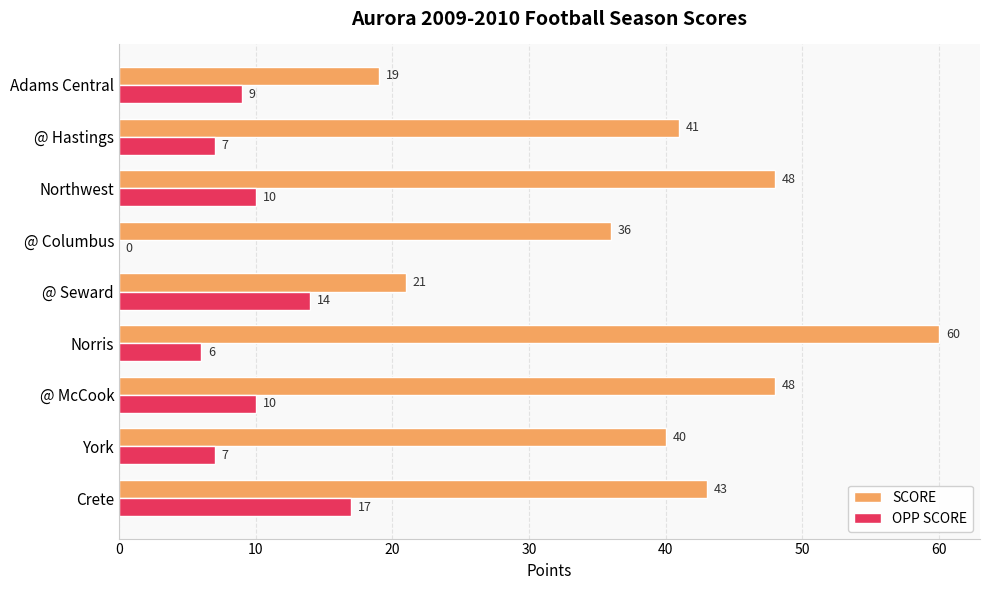

What is the sum of all OPP SCORE values?

80